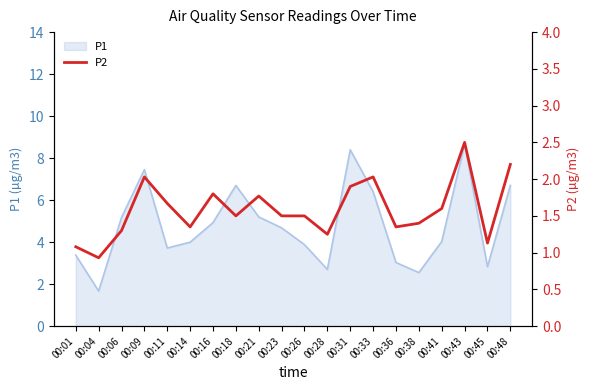

At which label does P1 reach its minimum?

00:04